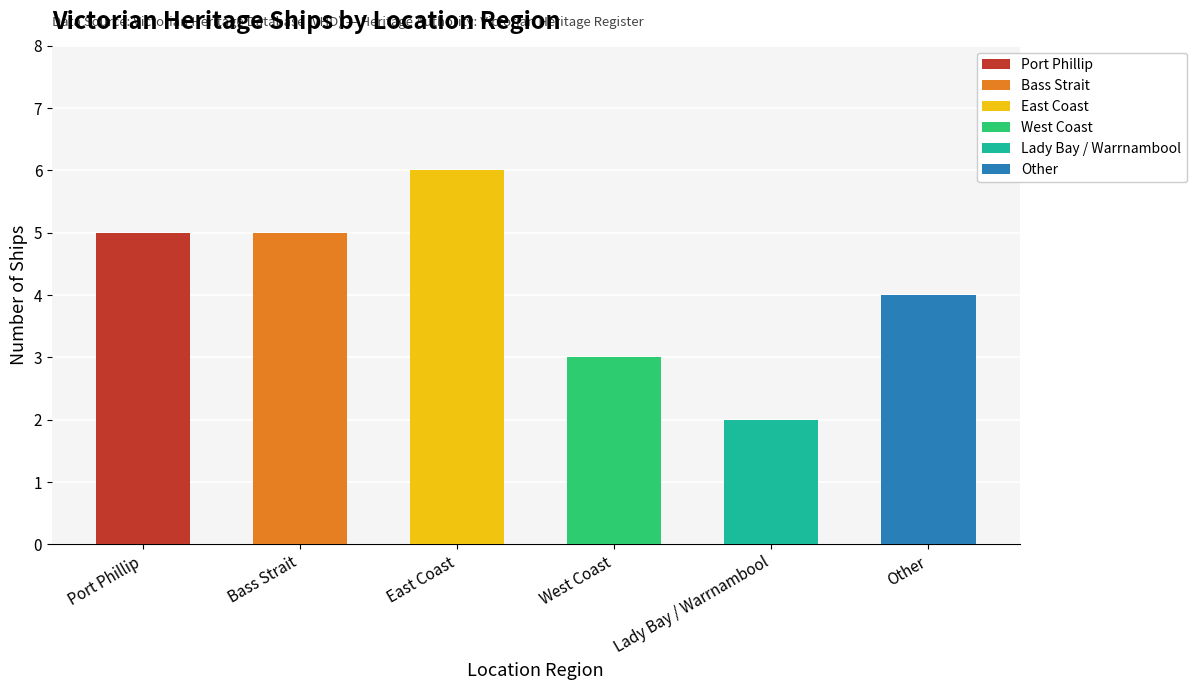

What is the sum of all values?

25